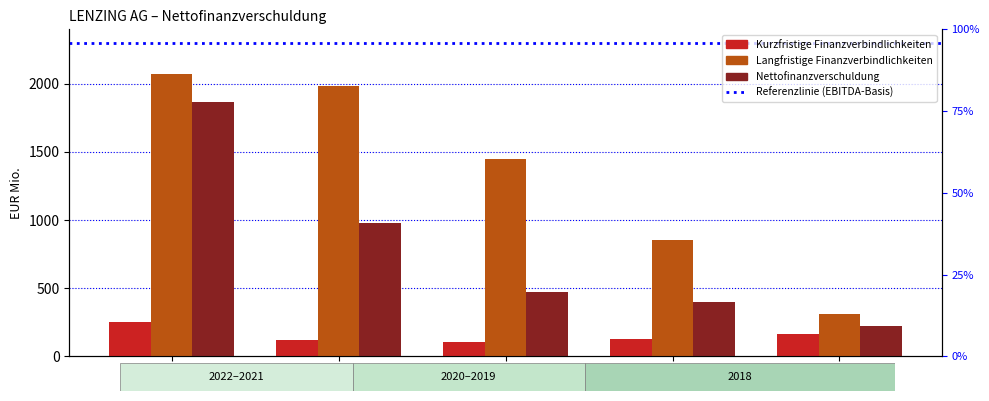

Rank the series by their maximum value, from highest to lowest.

Langfristige Finanzverbindlichkeiten, Nettofinanzverschuldung, Kurzfristige Finanzverbindlichkeiten